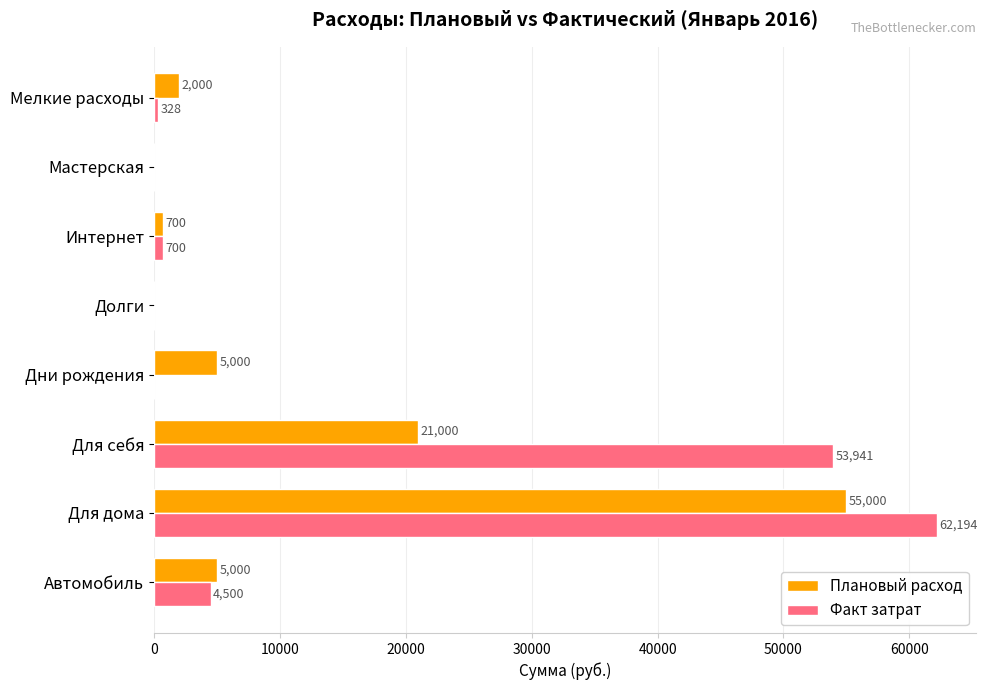

The value of Плановый расход at Долги is 0.0. True or false?

True